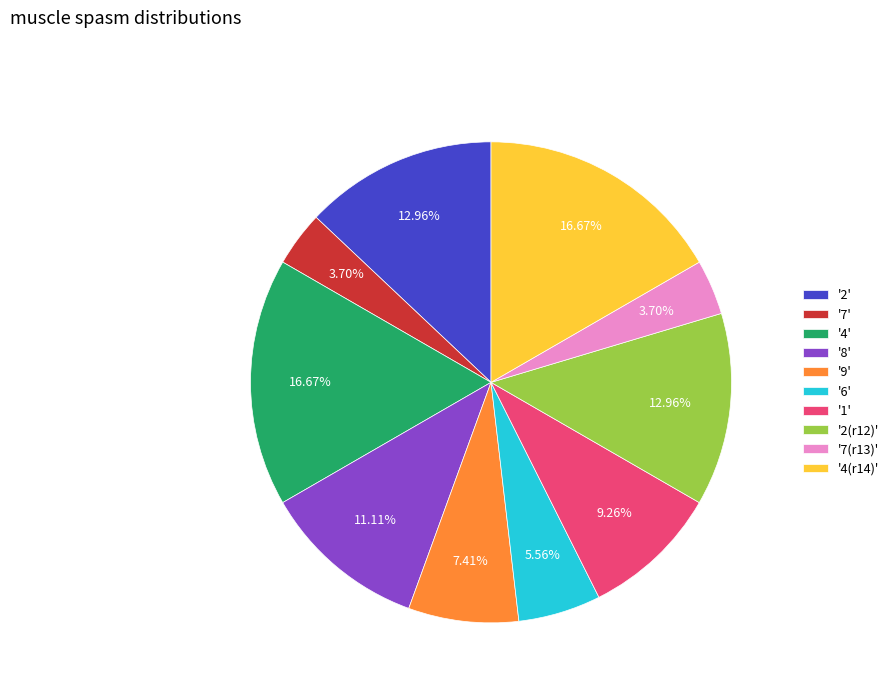

Do '9' and '1' together represent more than half of the pie?

No